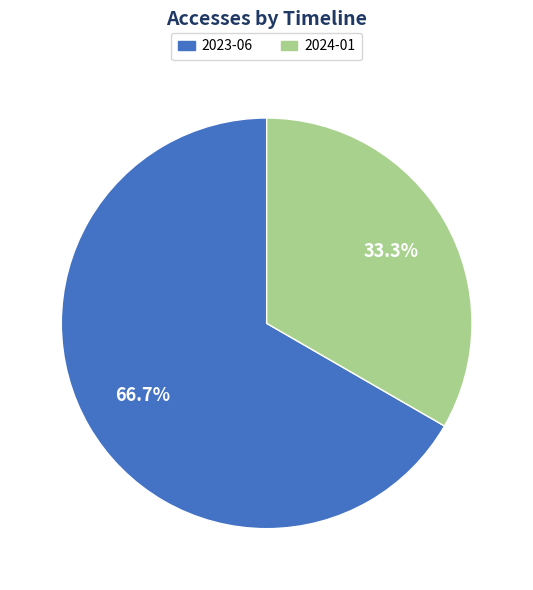

Is there a majority slice in this chart?

Yes